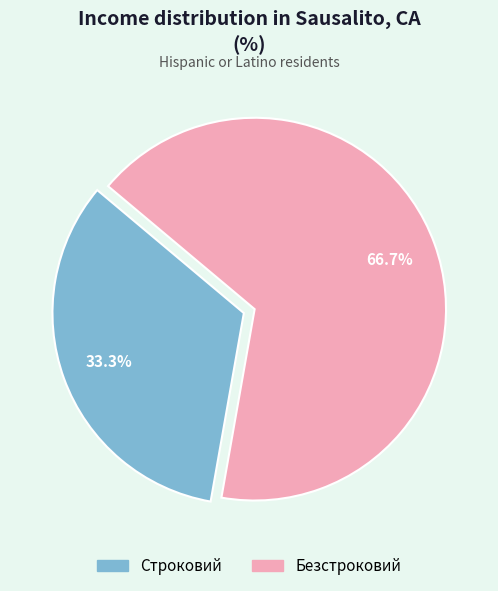

How many slices are in this pie chart?

2